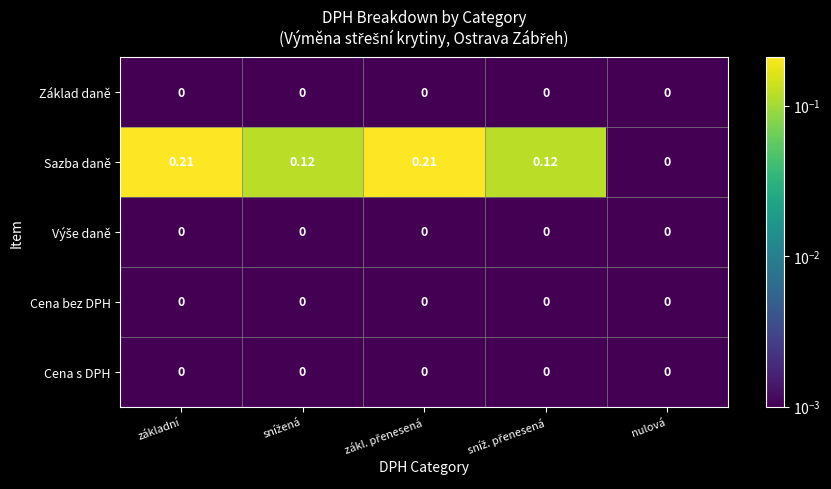

Which series has the widest spread of values?

Sazba daně